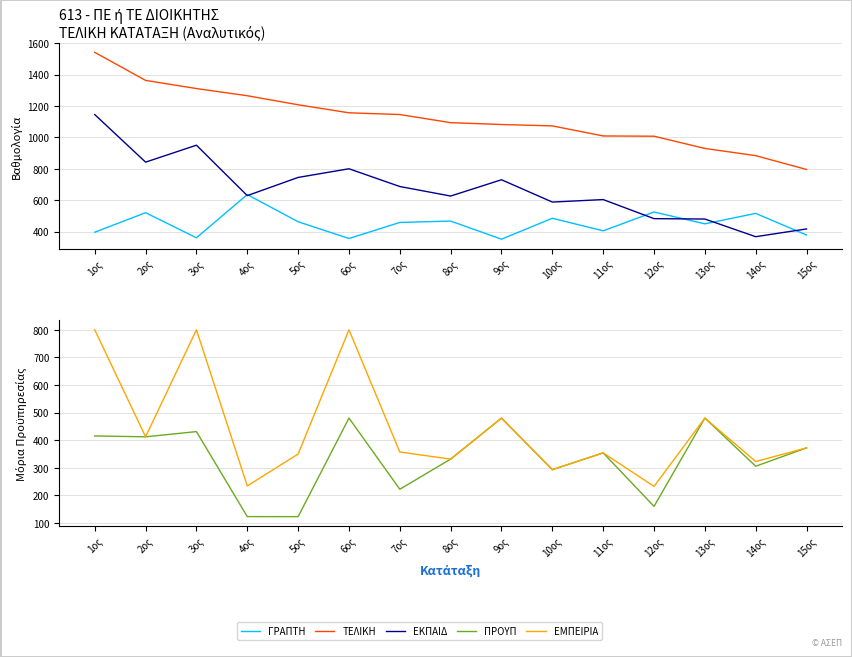

Which series has the widest spread of values?

ΒΑΘΜΟΛΟΓΙΑ ΕΚΠΑΙΔ1